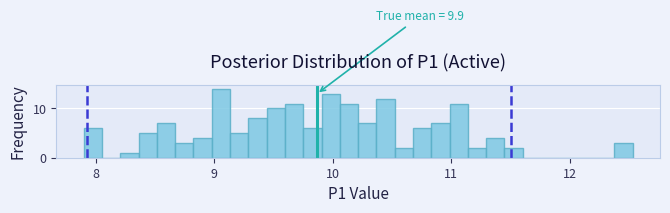

Read against the x-axis, roughly where is the centre of the tallest bar?

9.1